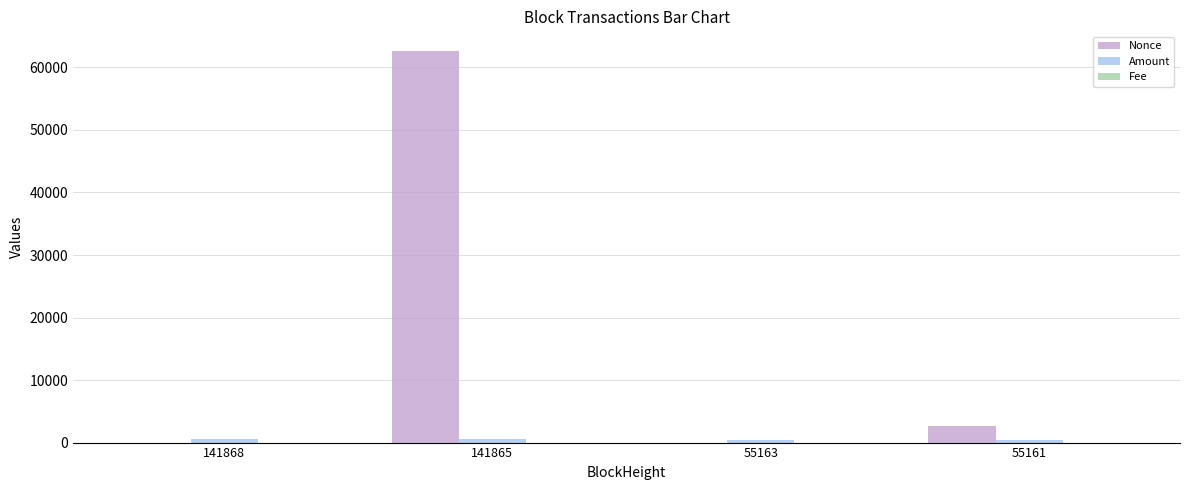

How many series are shown in this chart?

3